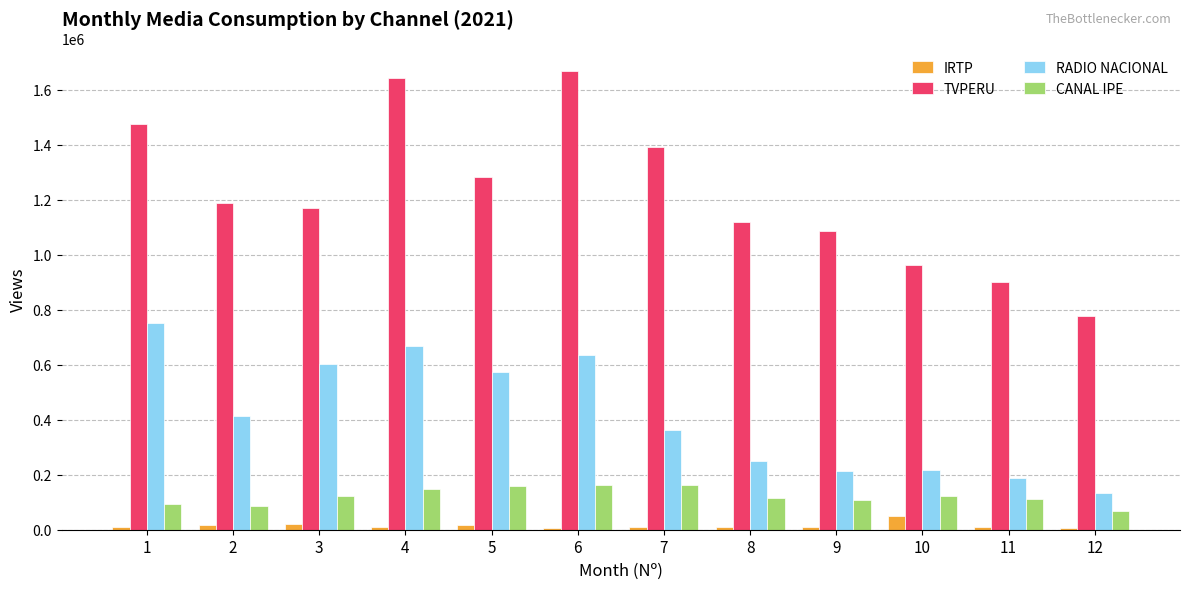

What is the difference between the second highest and minimum values in the CANAL IPE series?

94992